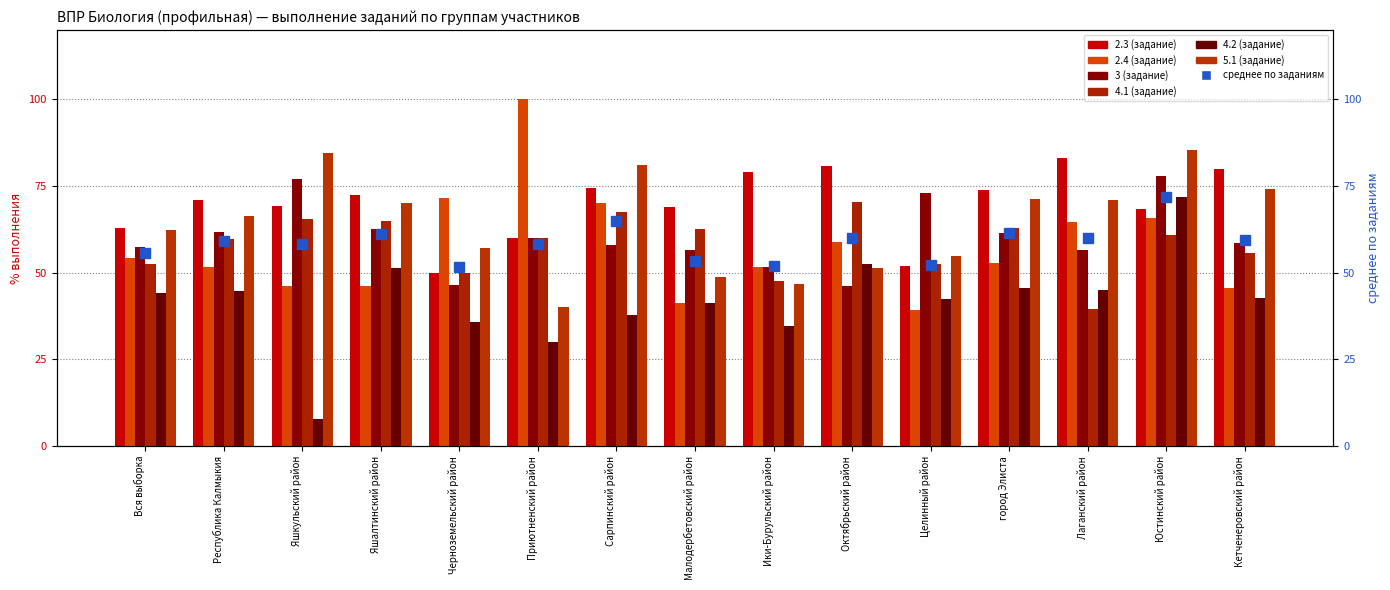

Rank the series at Лаганский район from lowest to highest value.

4.1 (задание), 4.2 (задание), 3 (задание), 2.4 (задание), 5.1 (задание), 2.3 (задание)